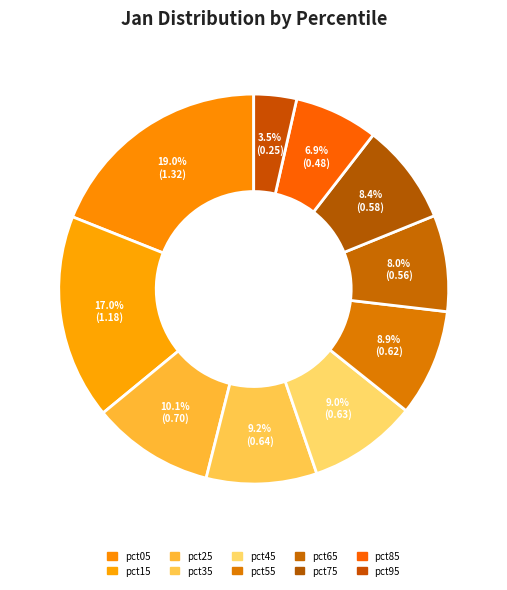

What is the change in value from pct65 to pct85?

-0.1